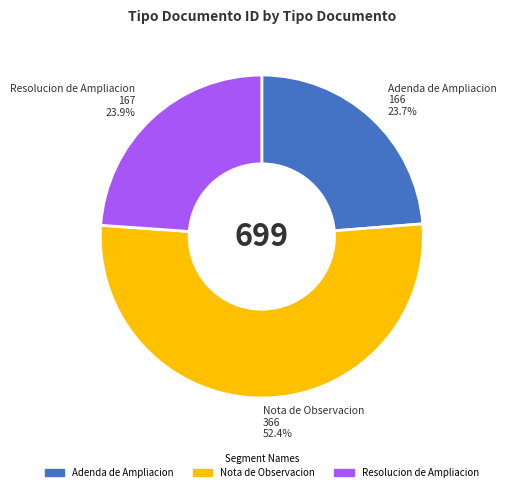

Which category accounts for the majority?

Nota de Observacion